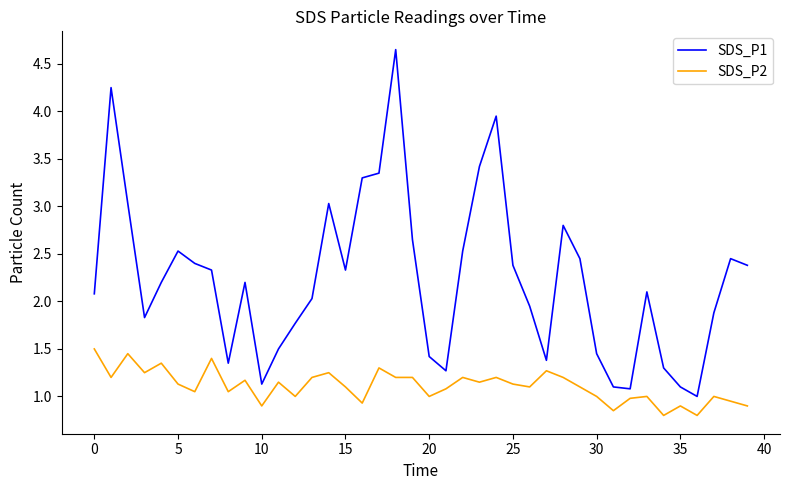

List the series in order of their peak value, highest first.

SDS_P1, SDS_P2